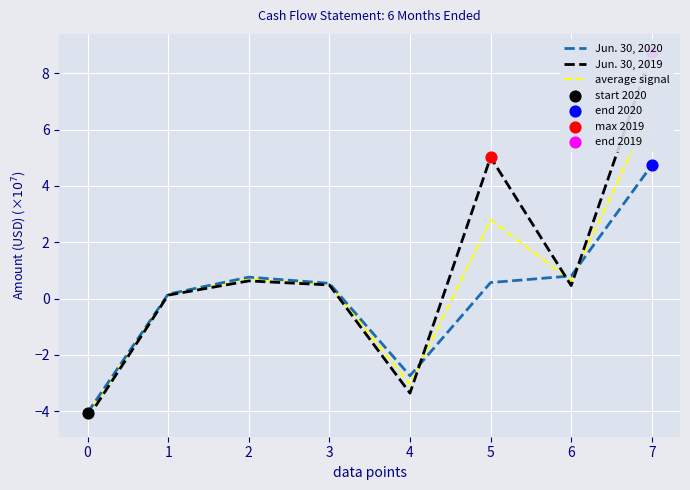

Which series contains the lowest Y value?

Jun. 30, 2019